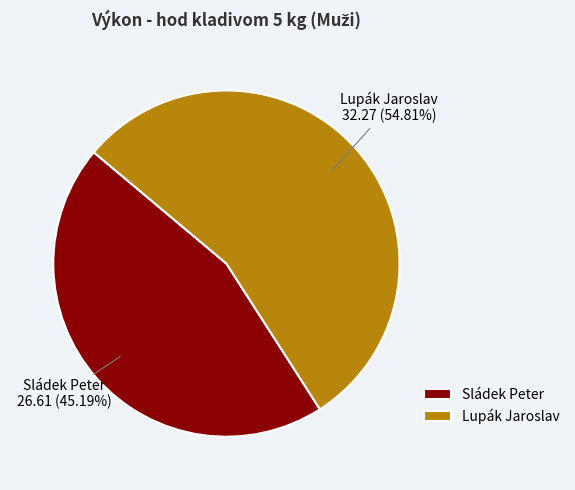

Combined, do Sládek Peter and Lupák Jaroslav account for over 50%?

Yes